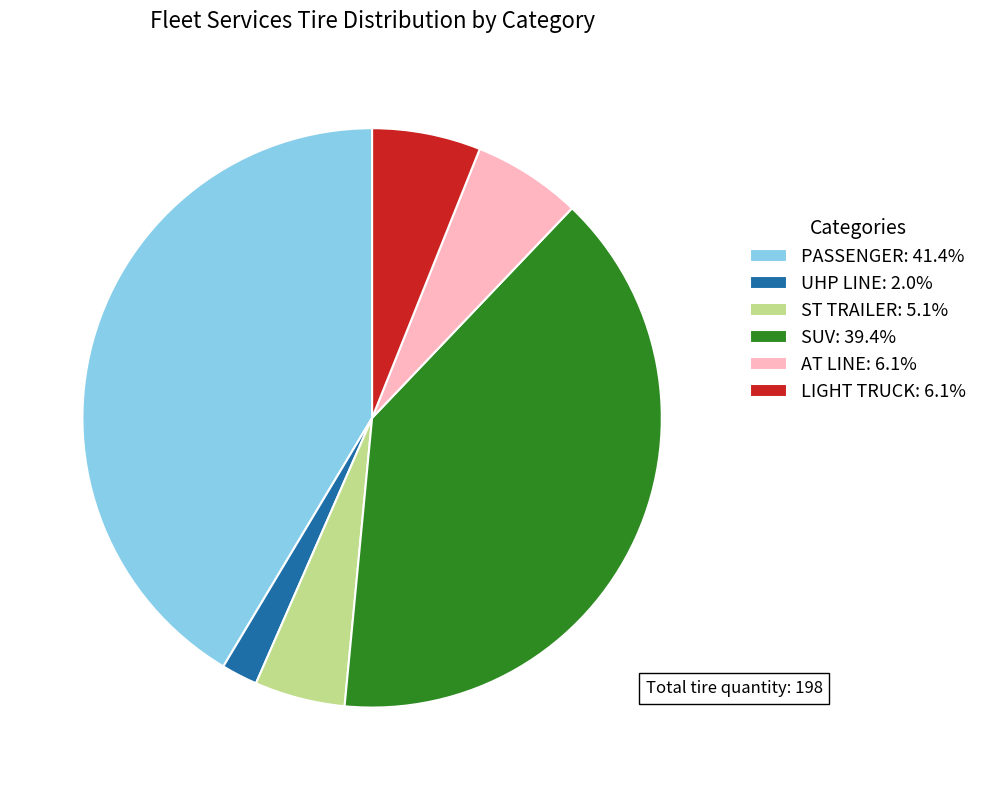

Between PASSENGER and LIGHT TRUCK, which is larger?

PASSENGER